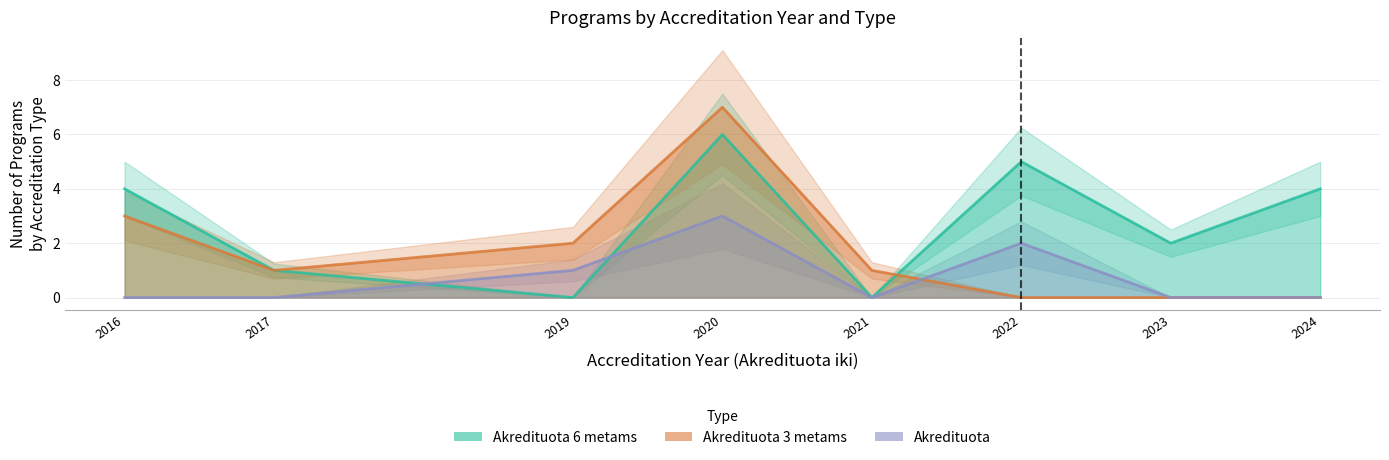

Which series has the largest range (max minus min)?

Akredituota 6 metams